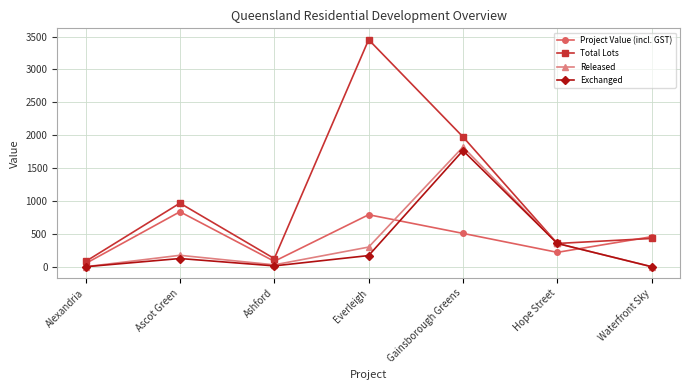

Is the value of Total Lots at Alexandria greater than the value of Project Value (incl. GST) at Everleigh?

No